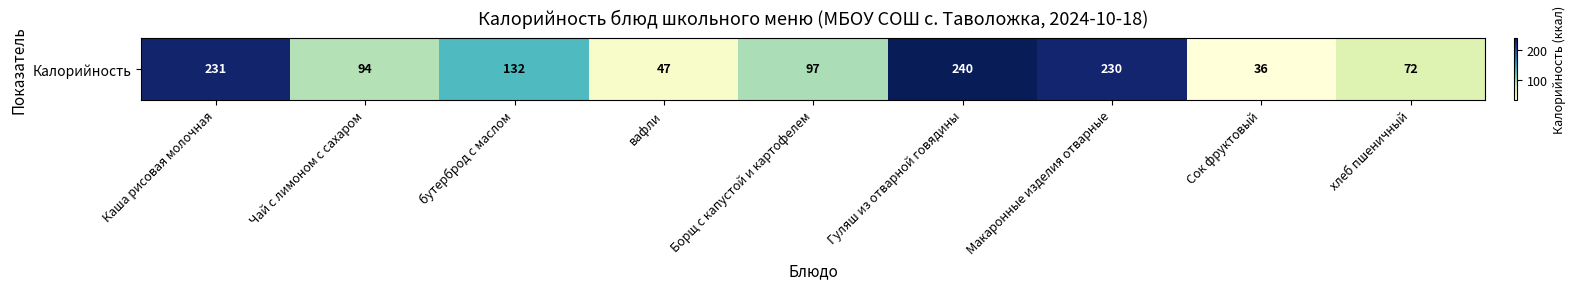

What is the greatest value displayed?

240.0